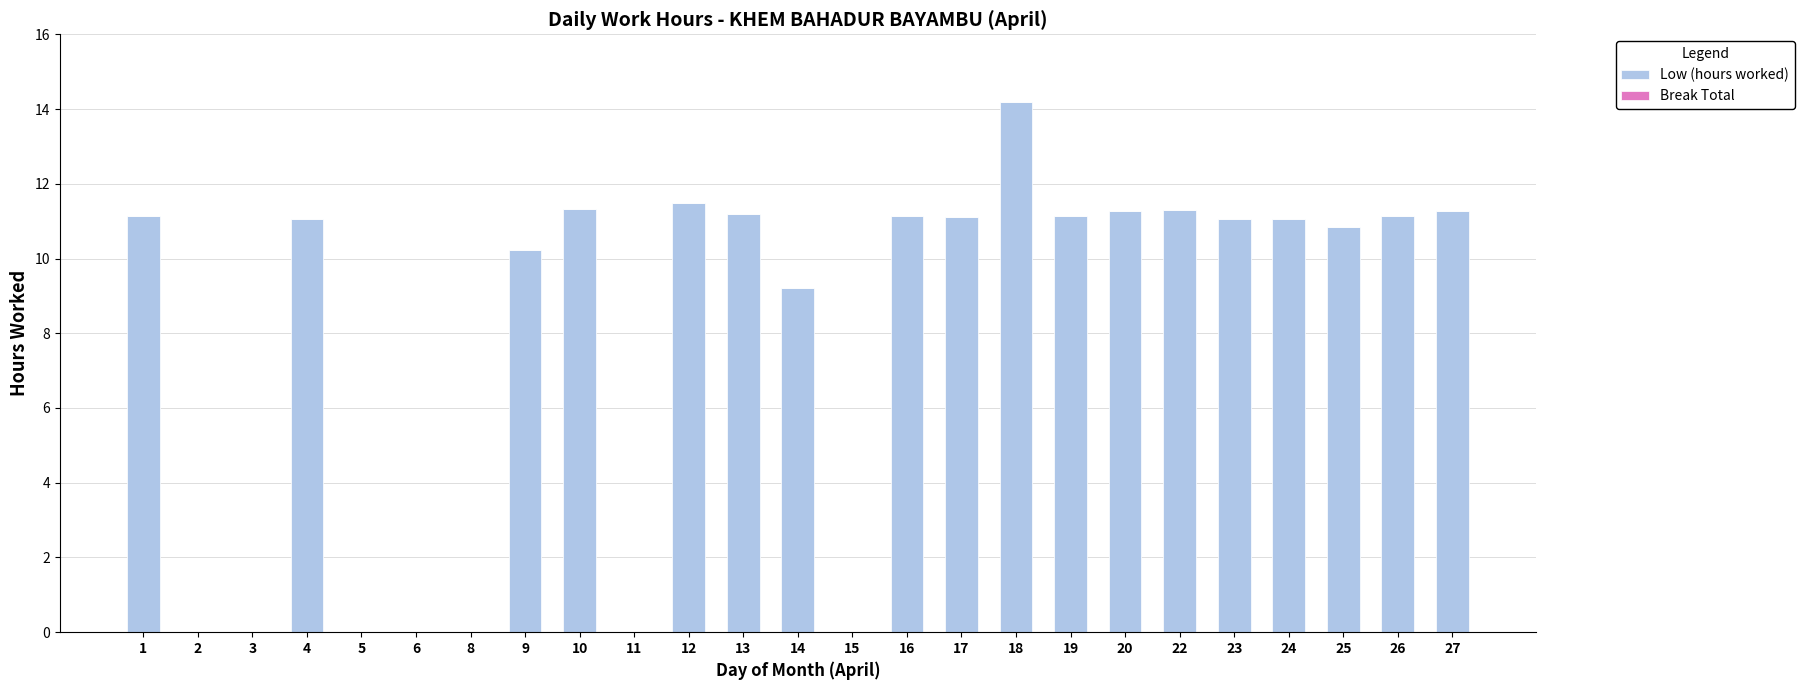

Where is the data nearest to the value 7?

14